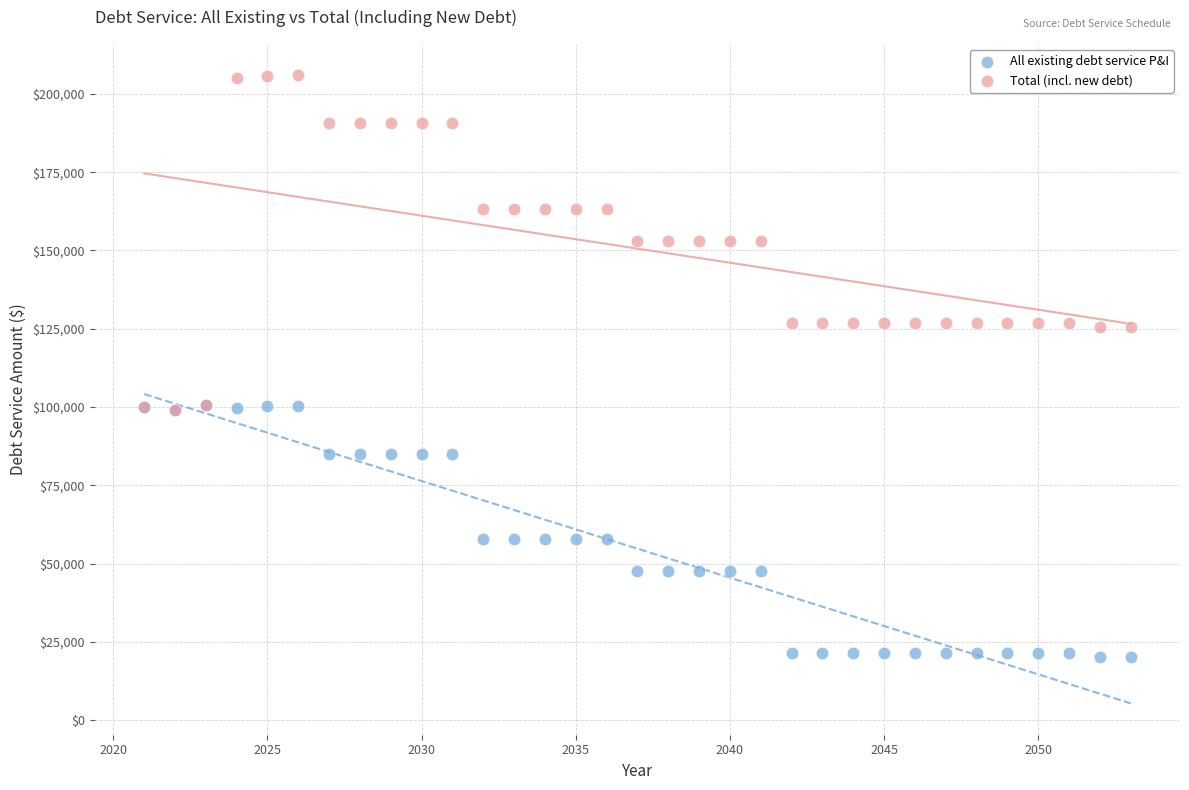

Which series contains the highest Y value?

Total (incl. new debt)